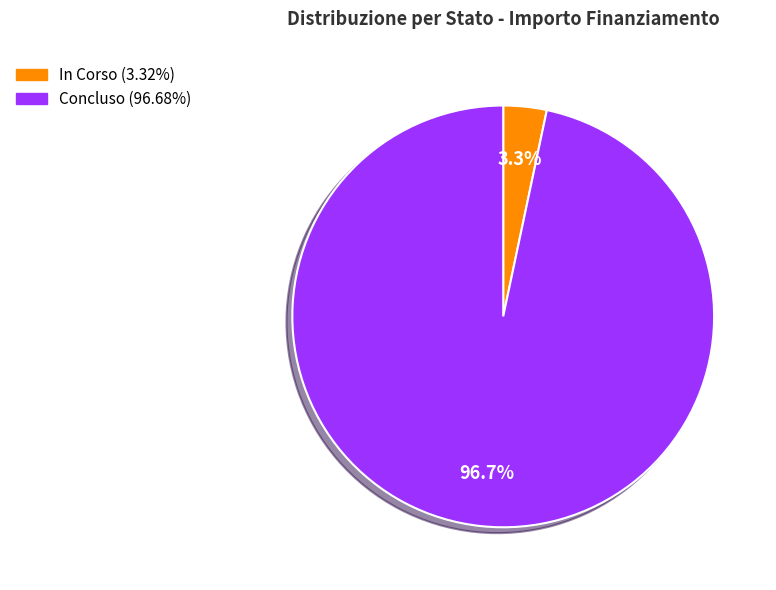

Is there a majority slice in this chart?

Yes